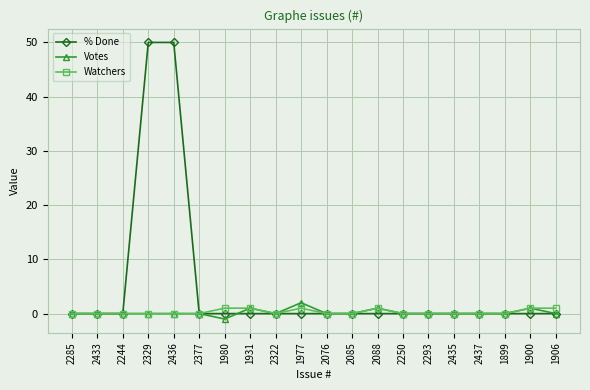

Is this an area chart (filled region under the line)?

No